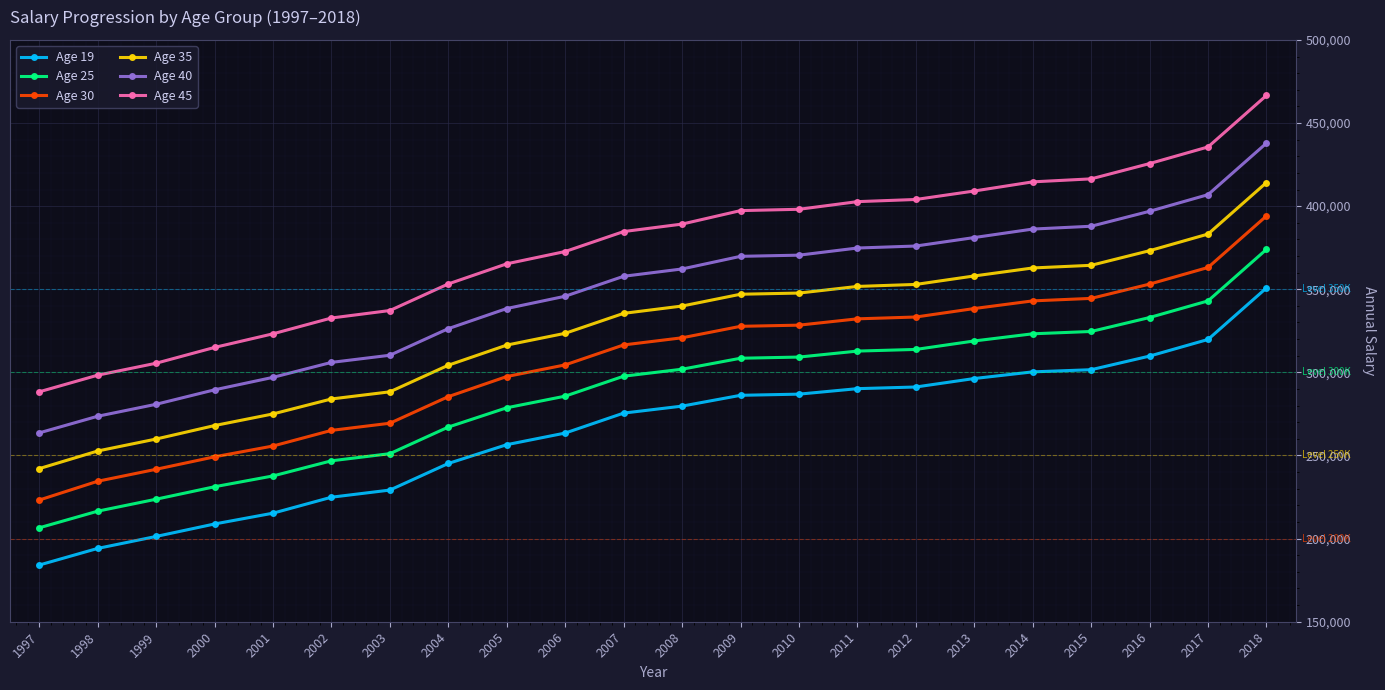

At how many categories does at least one series exceed 232545?

22